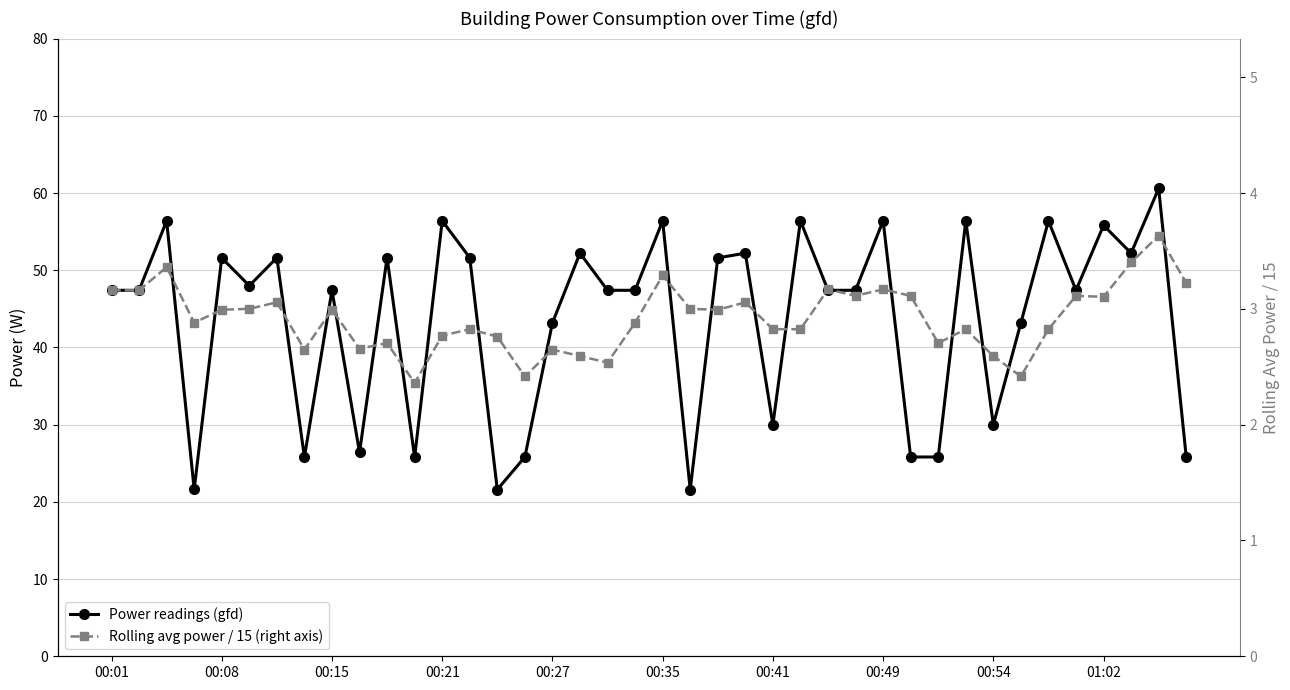

How many lines are shown in the chart?

2